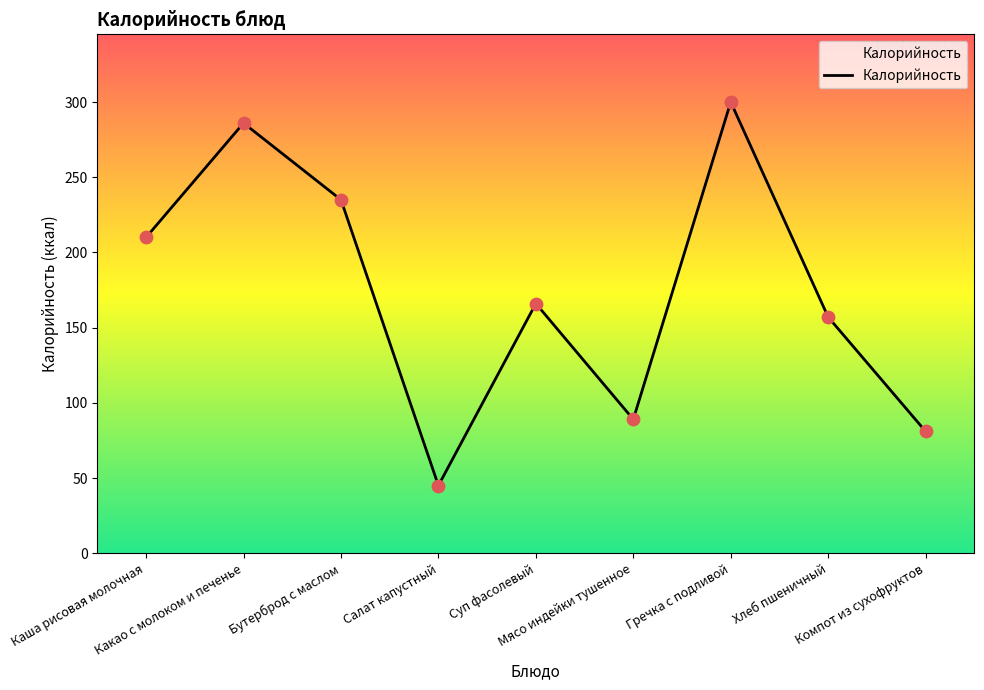

What is the change in value from Каша рисовая молочная to Компот из сухофруктов?

-129